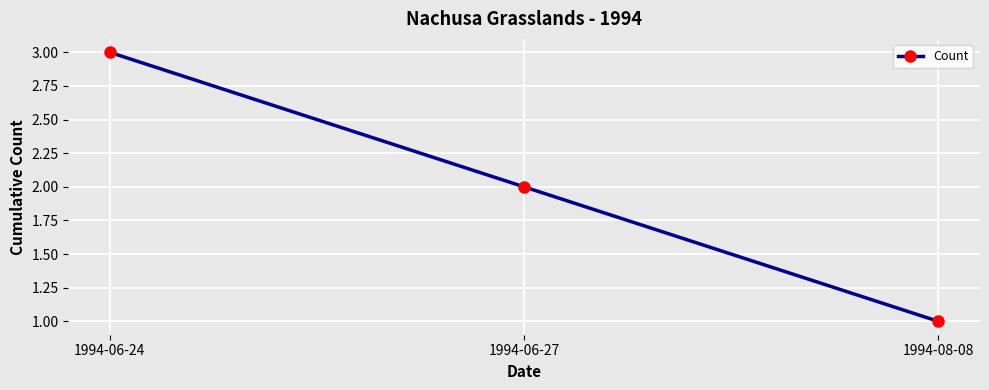

List the labels in order of value, smallest first.

1994-08-08, 1994-06-27, 1994-06-24